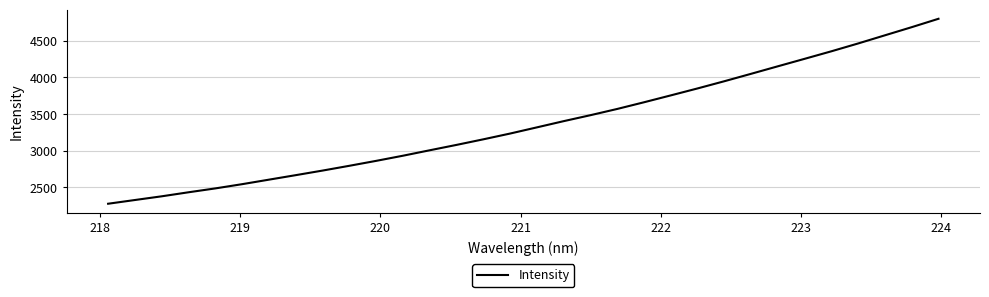

What is the difference between the maximum and minimum values?

2524.1